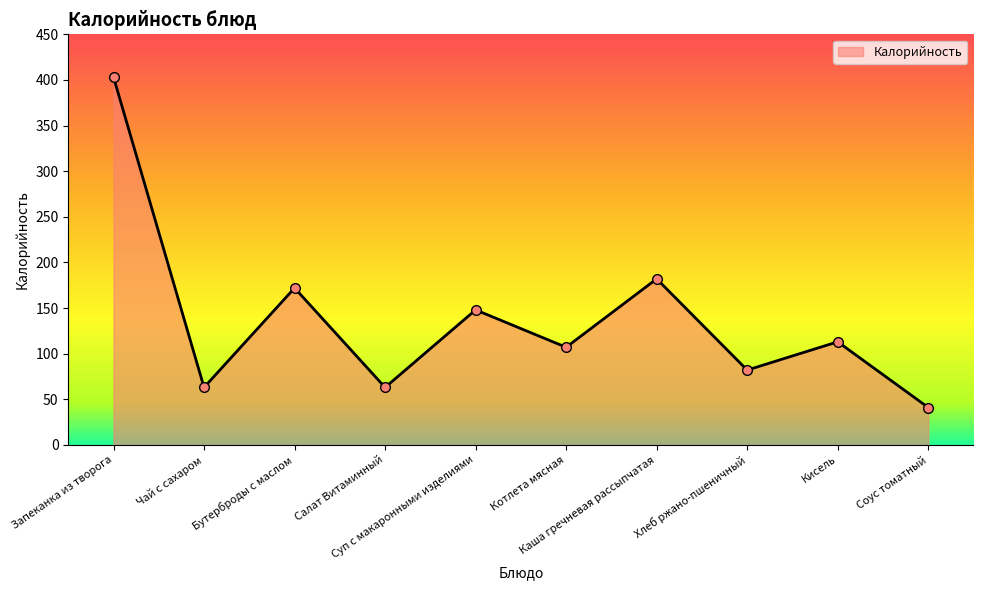

Reading left to right, extract all data points from this chart.

403	63	172	63	148	107	182	82	113	41